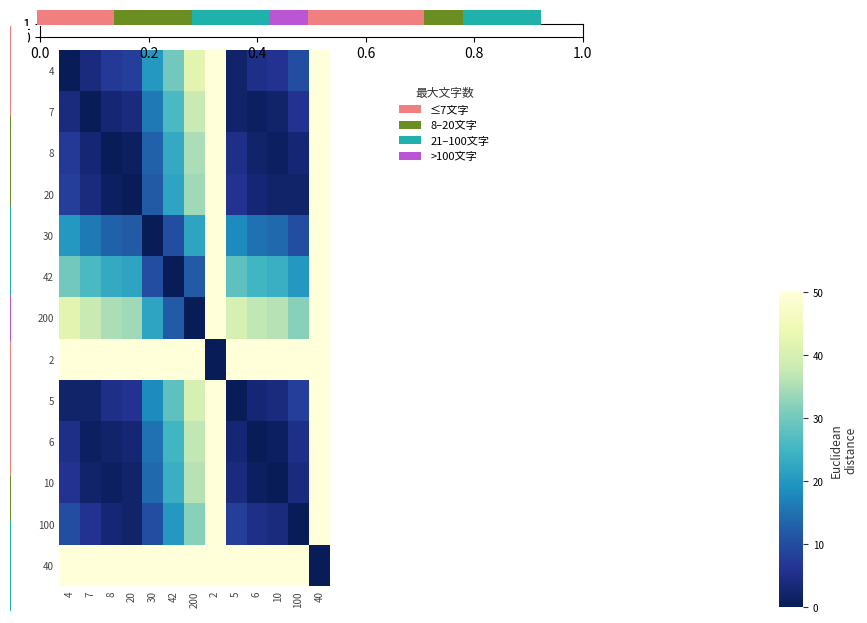

Between 100 and 8, which is larger?

100